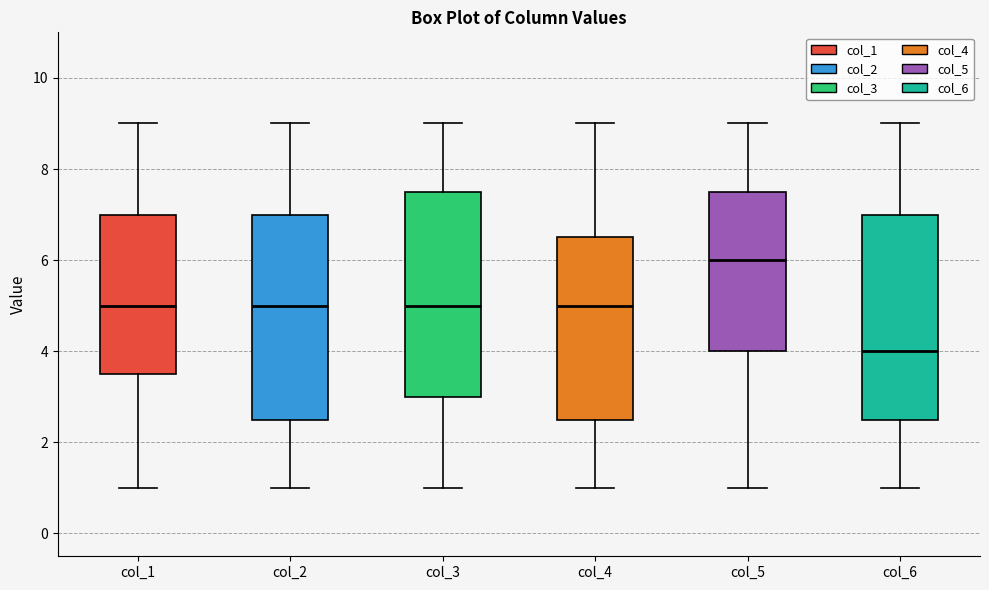

Reading left to right, read every box against the y-axis: the position of its median line, the range the box covers, and the ends of its whiskers. The values are not printed on the chart, so give them approximately, as read against the axis.

col_1: median 5.0, box 3.6 to 7.0, whiskers 1.0 to 9.0
col_2: median 5.0, box 2.6 to 7.0, whiskers 1.0 to 9.0
col_3: median 5.0, box 3.0 to 7.6, whiskers 1.0 to 9.0
col_4: median 5.0, box 2.6 to 6.6, whiskers 1.0 to 9.0
col_5: median 6.0, box 4.0 to 7.6, whiskers 1.0 to 9.0
col_6: median 4.0, box 2.6 to 7.0, whiskers 1.0 to 9.0